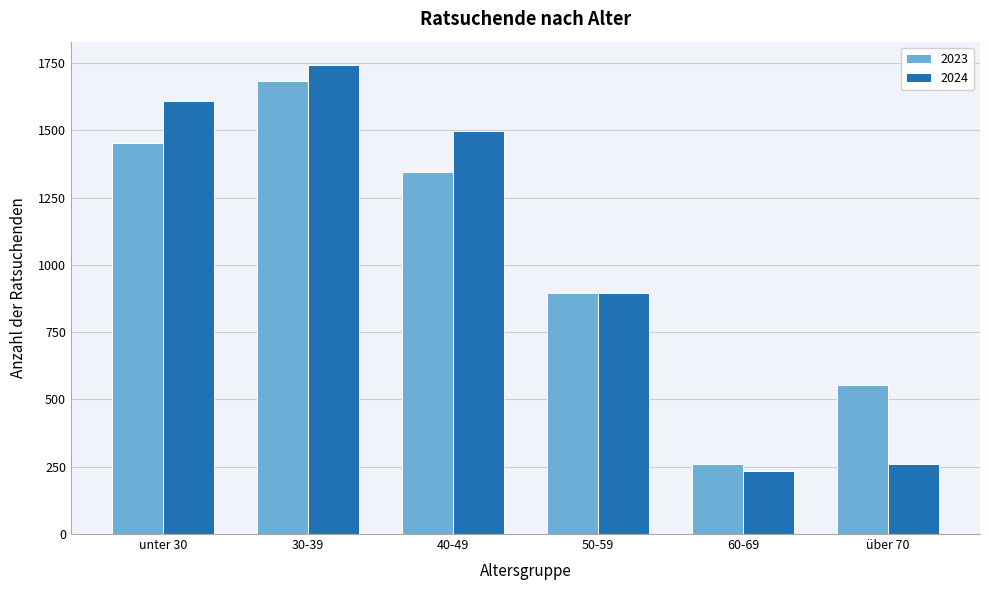

Reading left to right, transcribe all the data shown in this chart.

2023: unter 30=1453.0	30-39=1683.0	40-49=1345.0	50-59=895.0	60-69=262.0	über 70=553.0
2024: unter 30=1610.0	30-39=1742.0	40-49=1499.0	50-59=896.0	60-69=236.0	über 70=259.0